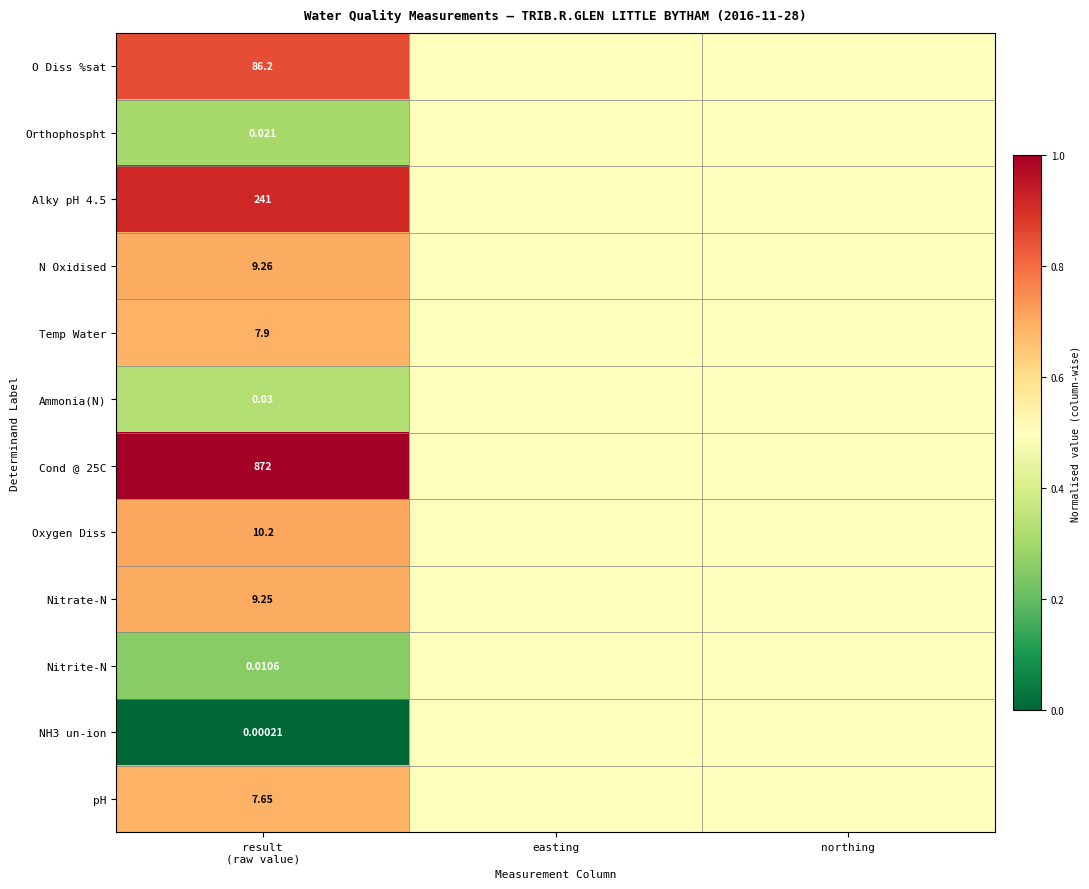

At how many categories does at least one series exceed 0?

3